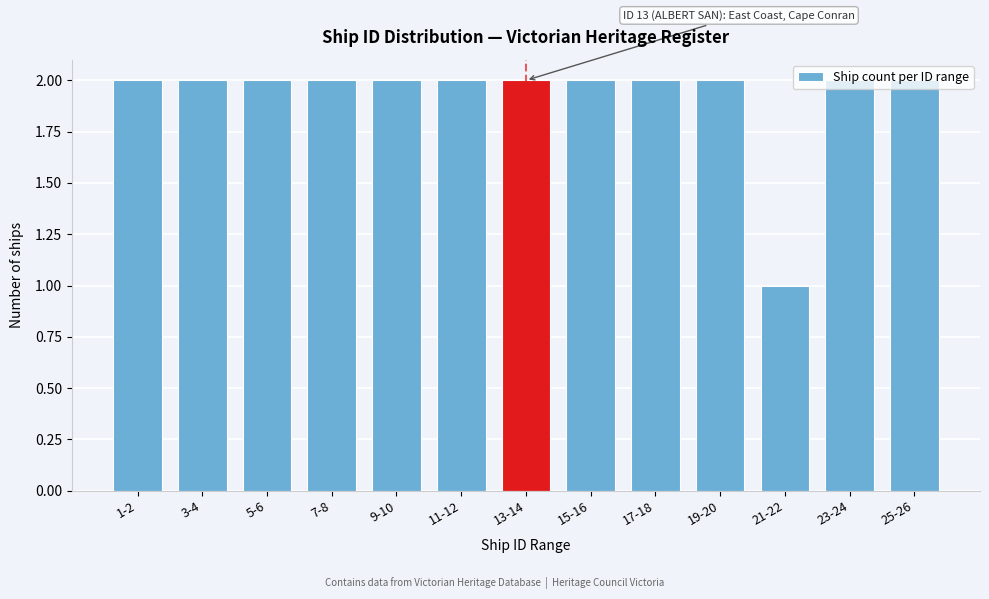

What is the sum of all values?

25